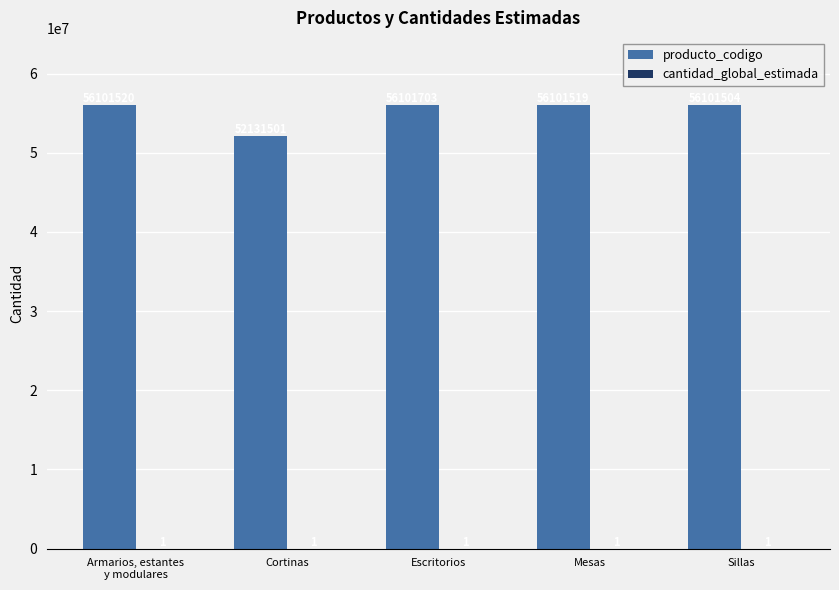

What value does the producto_codigo series have at Mesas, to the nearest 100?

56101500